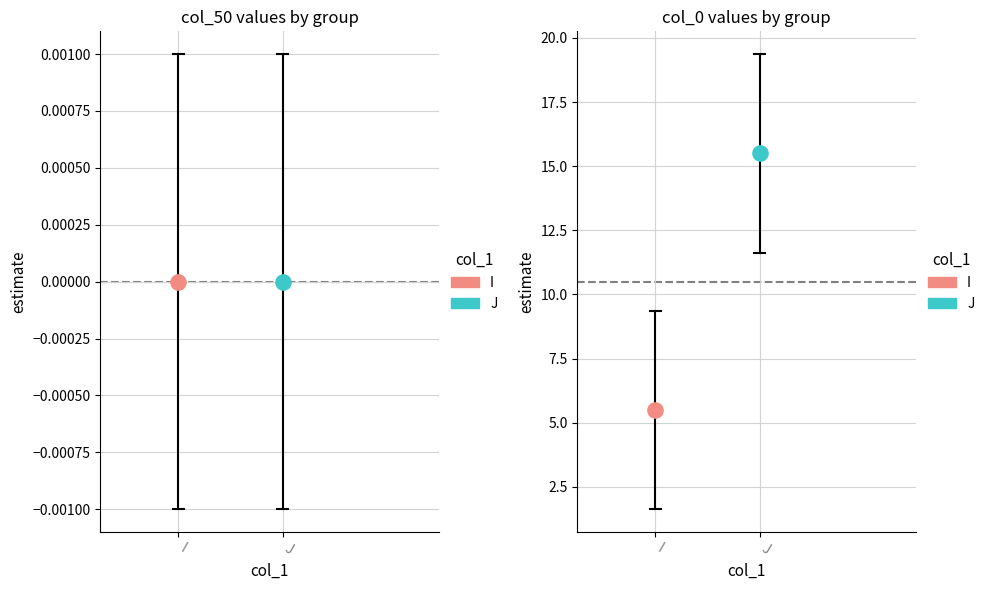

Which series has the largest total across all categories?

col_0